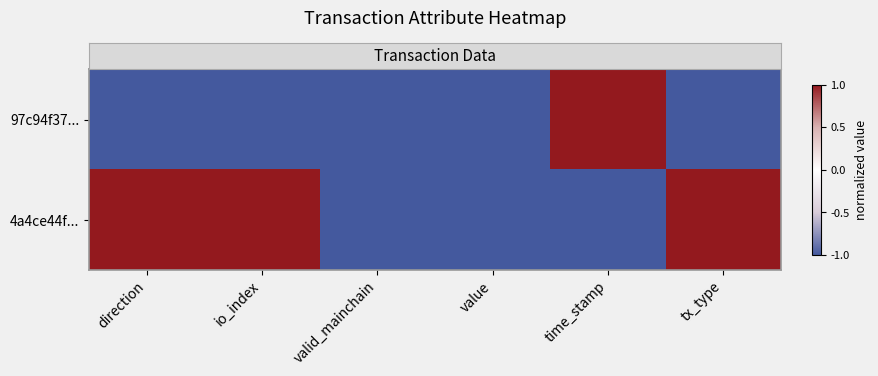

What is the maximum value shown in the chart?

1